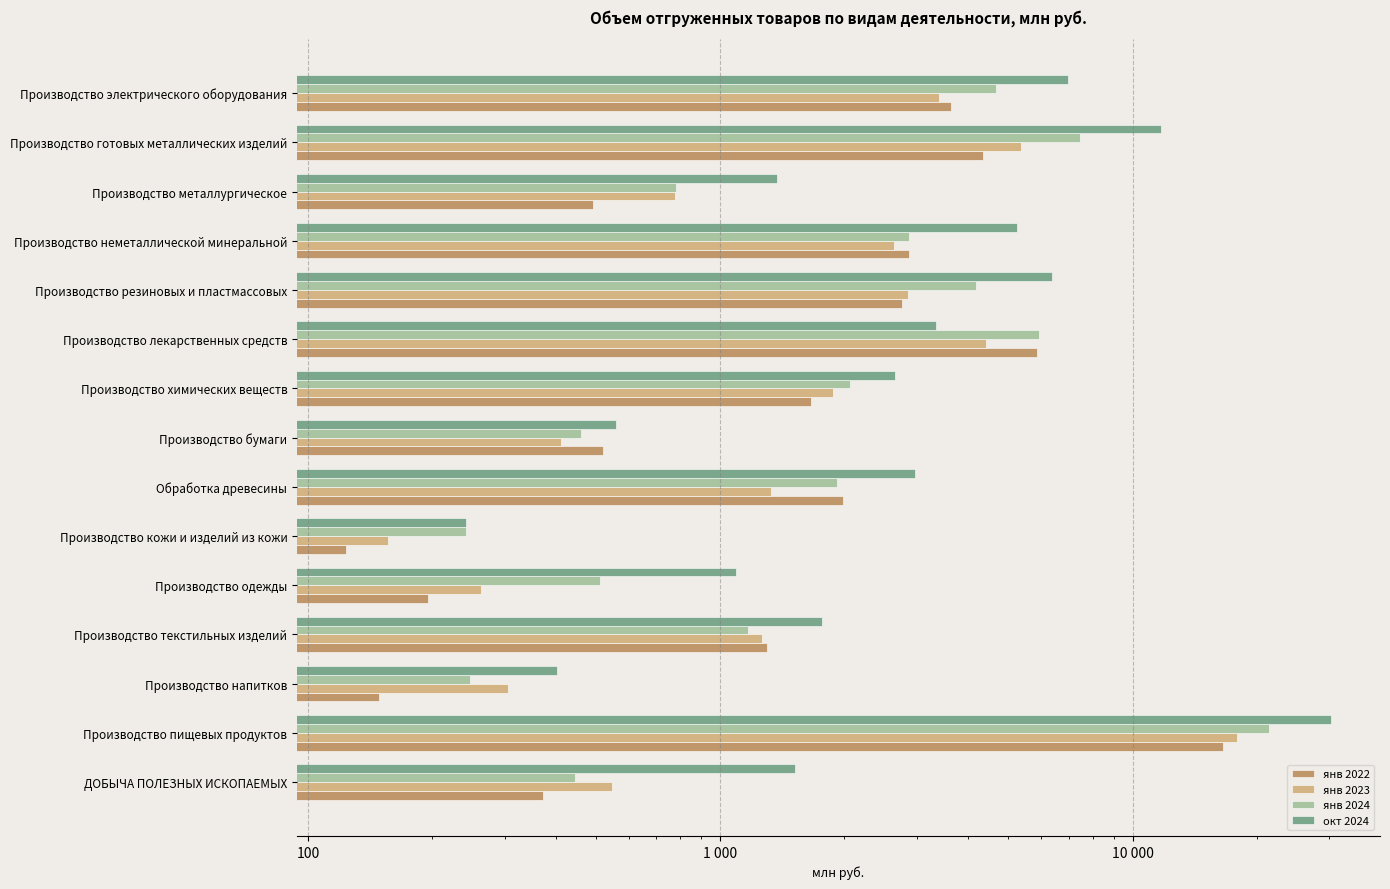

What is the minimum value shown in the chart?

123.8